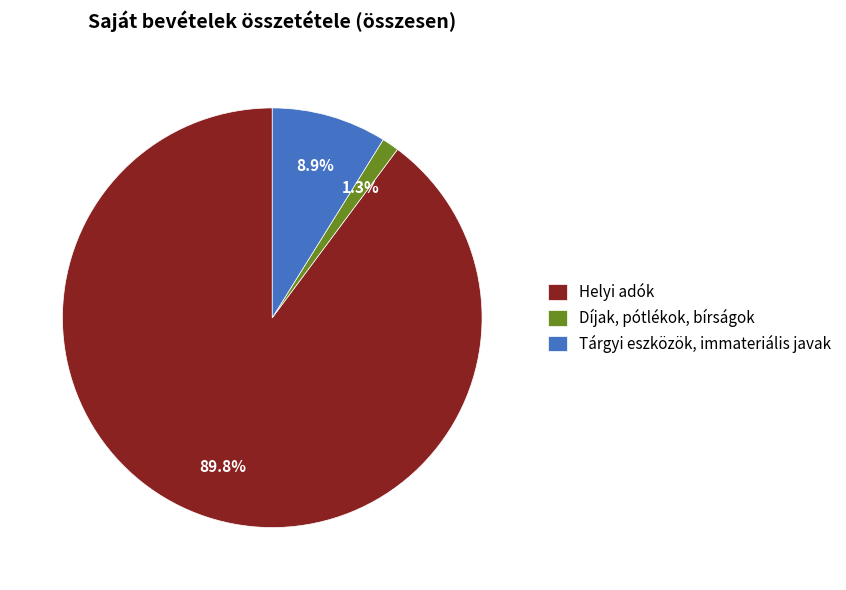

Which has a higher value, Díjak, pótlékok, bírságok or Helyi adók?

Helyi adók